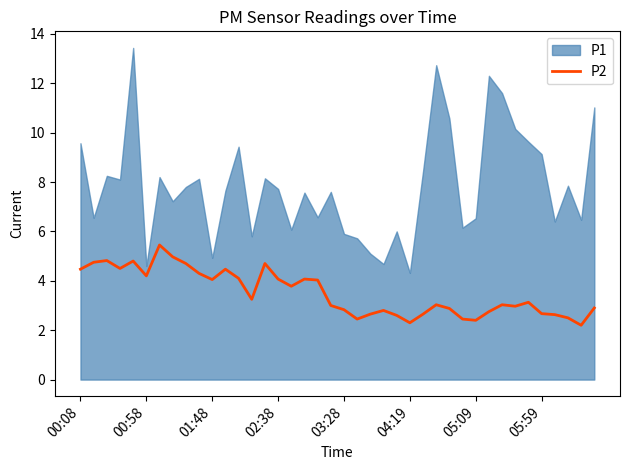

How many values are below 3?

17